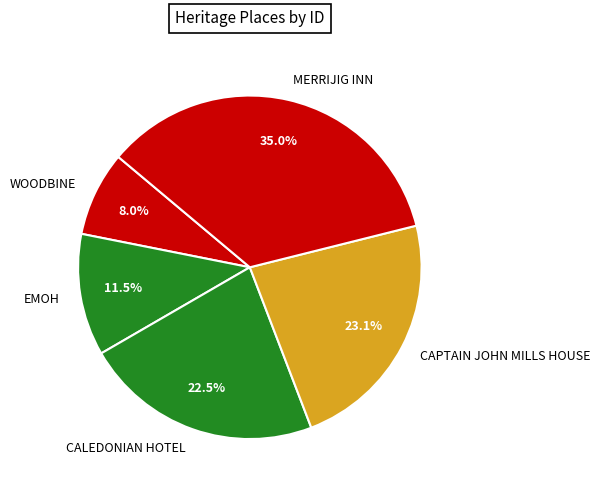

To the nearest percent, what portion does CAPTAIN JOHN MILLS HOUSE represent?

23%